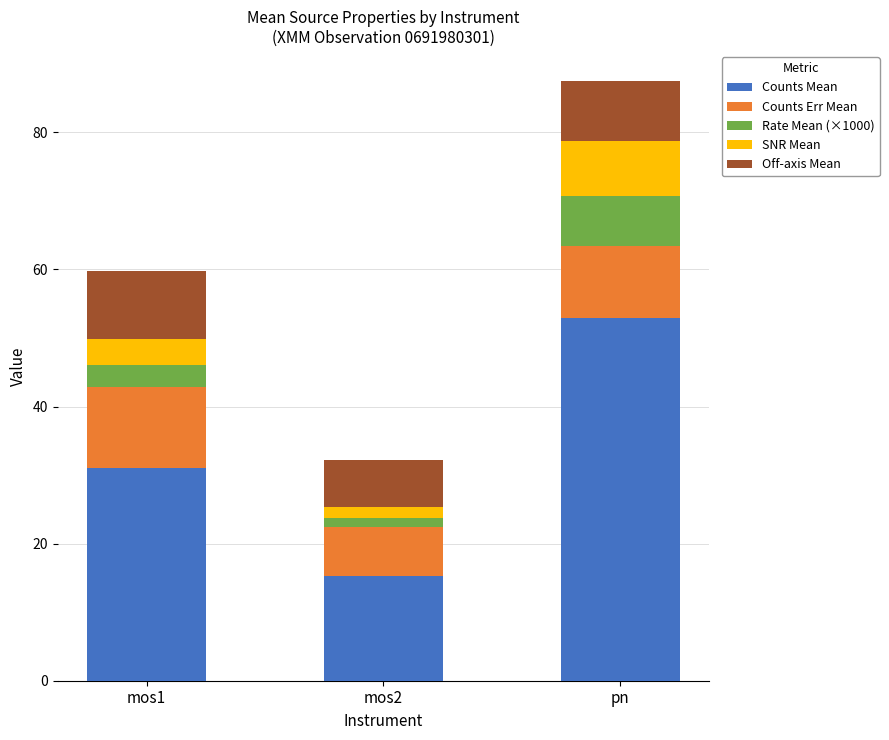

Which category has the highest value in the Counts Mean series?

pn